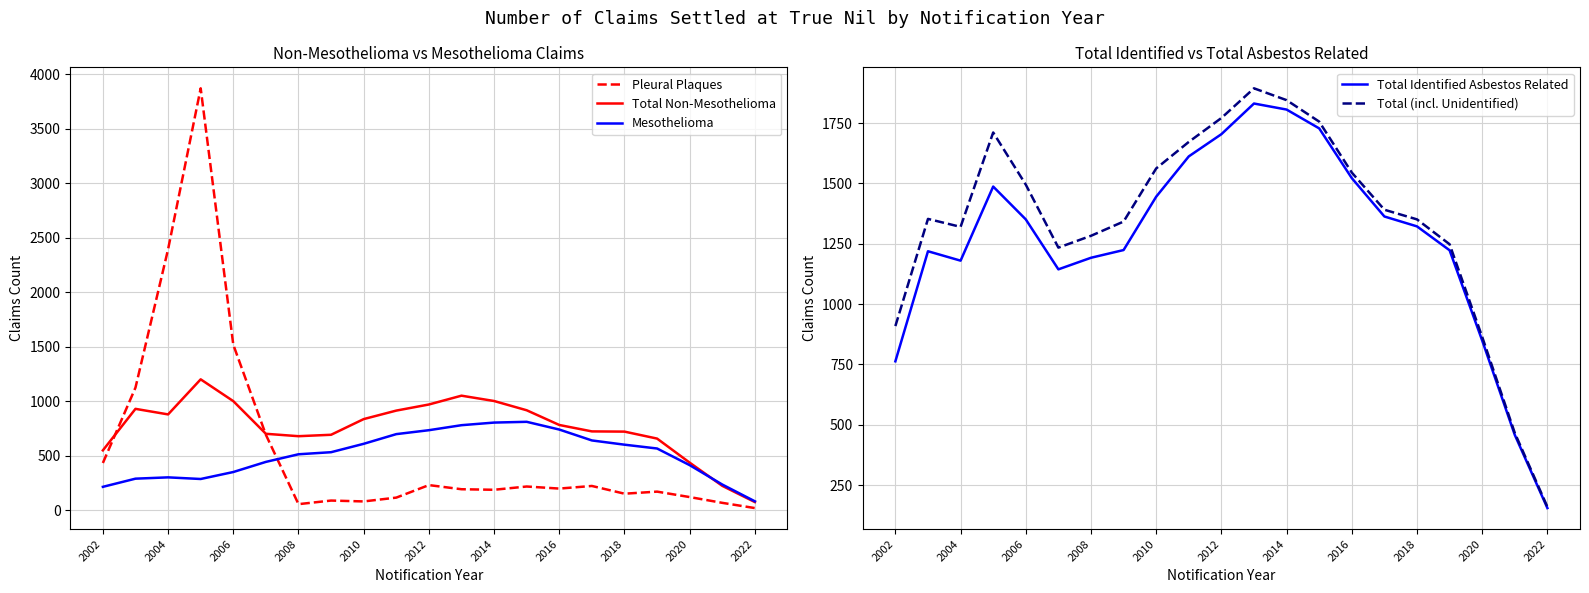

What is the difference between the maximum and second lowest values in the Pleural Plaques series?

3818